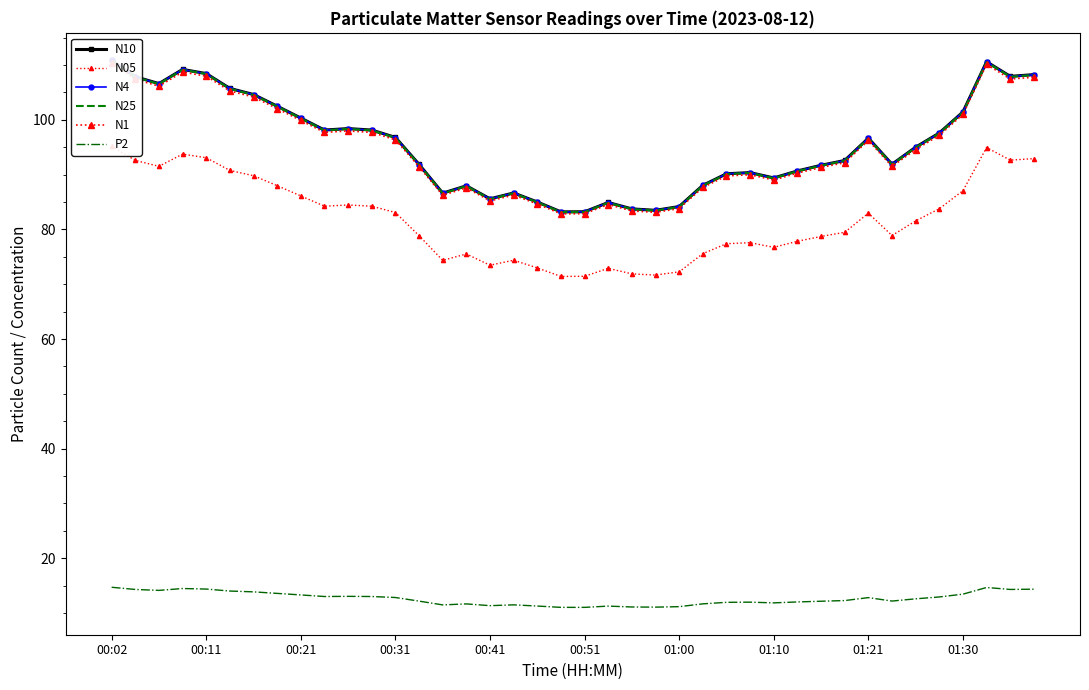

In N25, how many points are lower than both neighbors (excluding endpoints)?

9